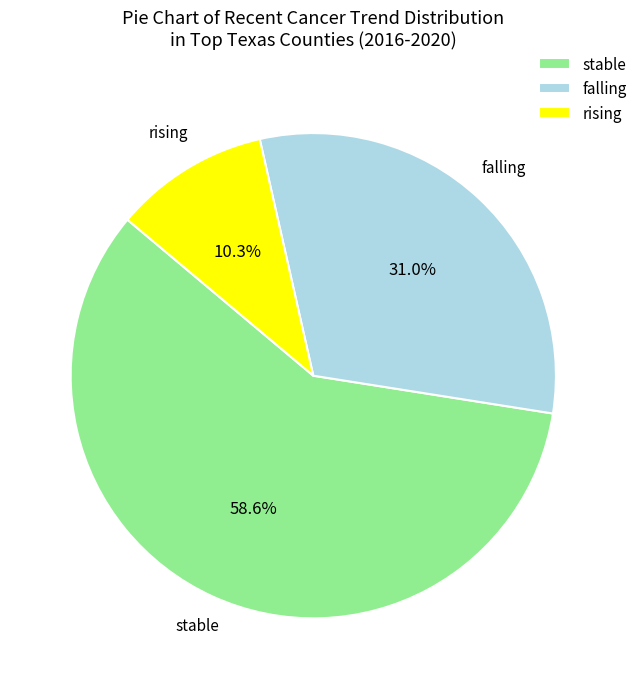

Rank the categories by value from lowest to highest.

rising, falling, stable